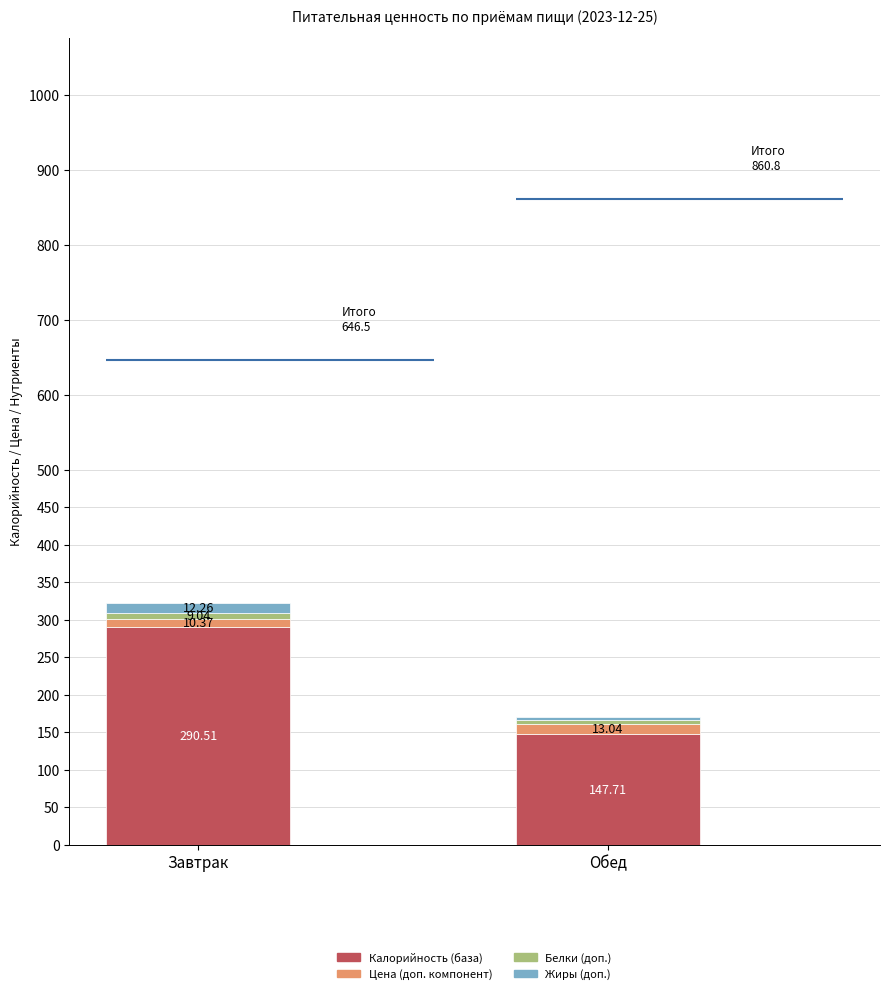

At Завтрак, list the series in order from largest to smallest.

Калорийность (база), Жиры (доп.), Цена (доп. компонент), Белки (доп.)